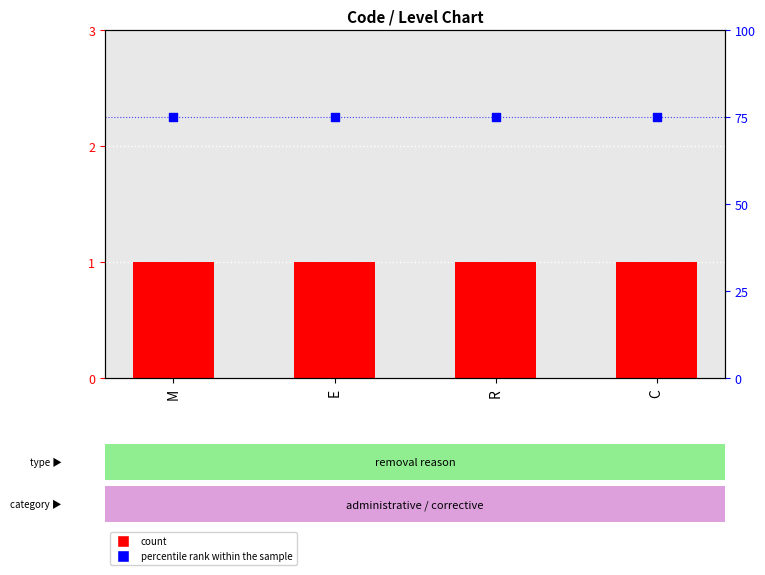

Which series contains the lowest Y value?

Level